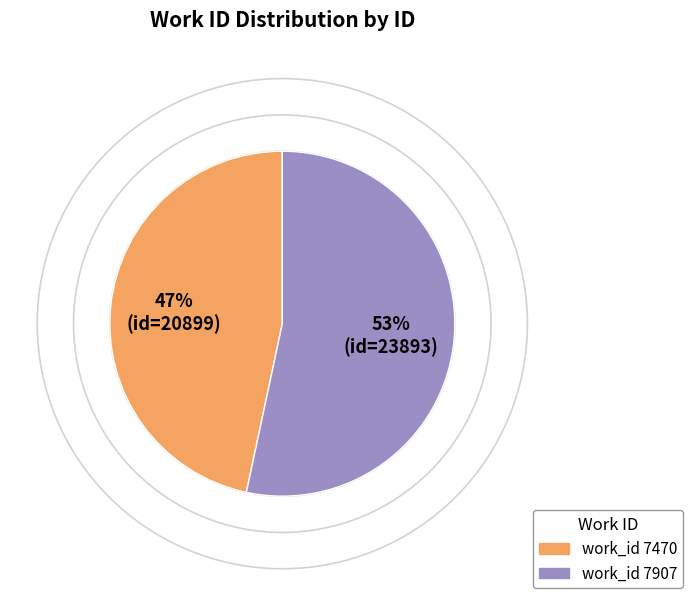

Is there a majority slice in this chart?

Yes